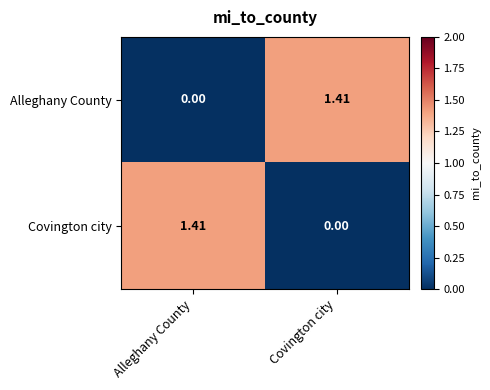

Which category has the highest value in the Covington city series?

Alleghany County